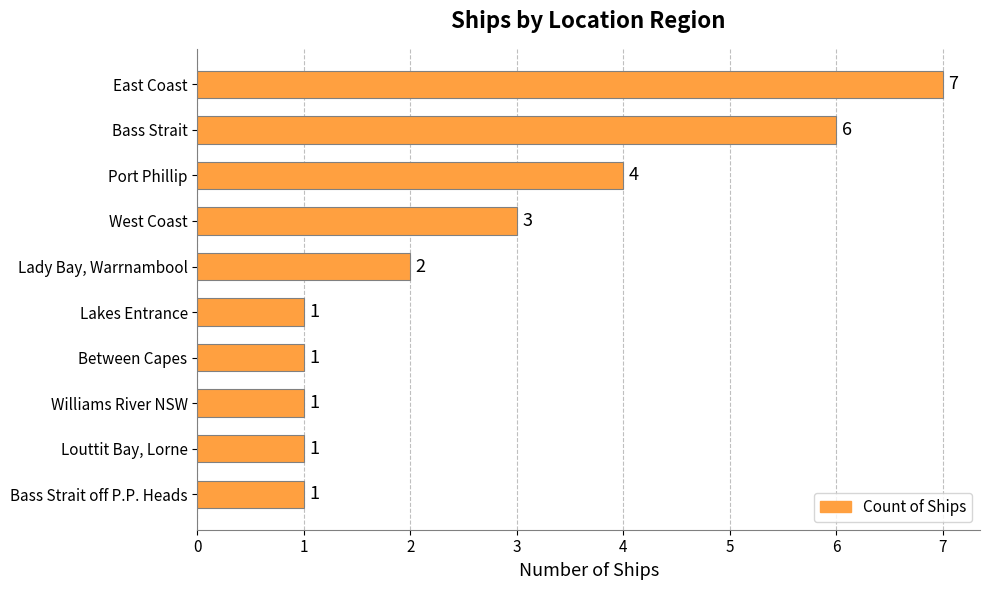

What is the value of the 5th bar from the top?

2